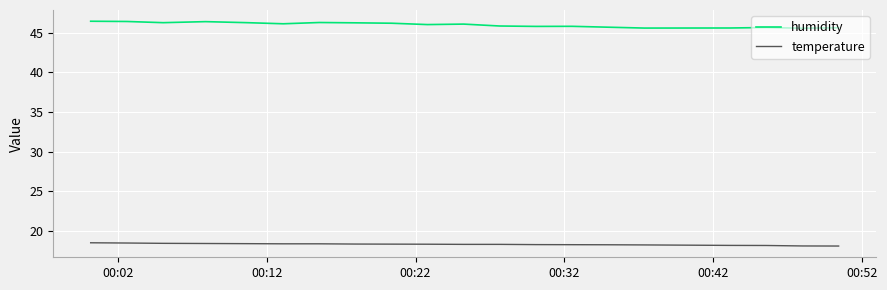

Which series has the largest total across all categories?

humidity